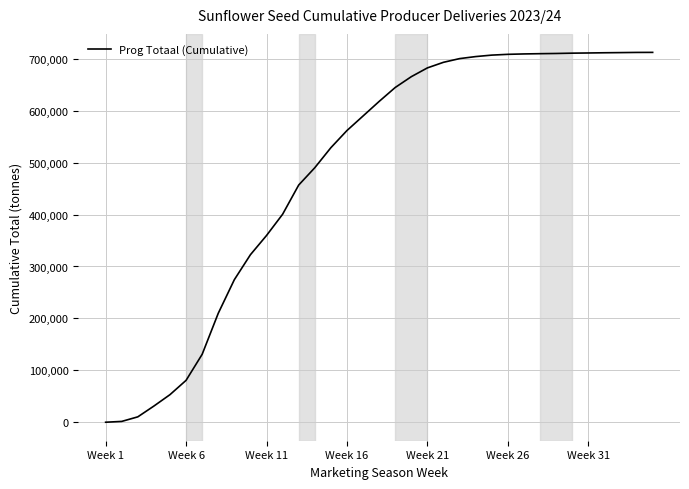

What is the difference between the maximum and minimum values?

711866